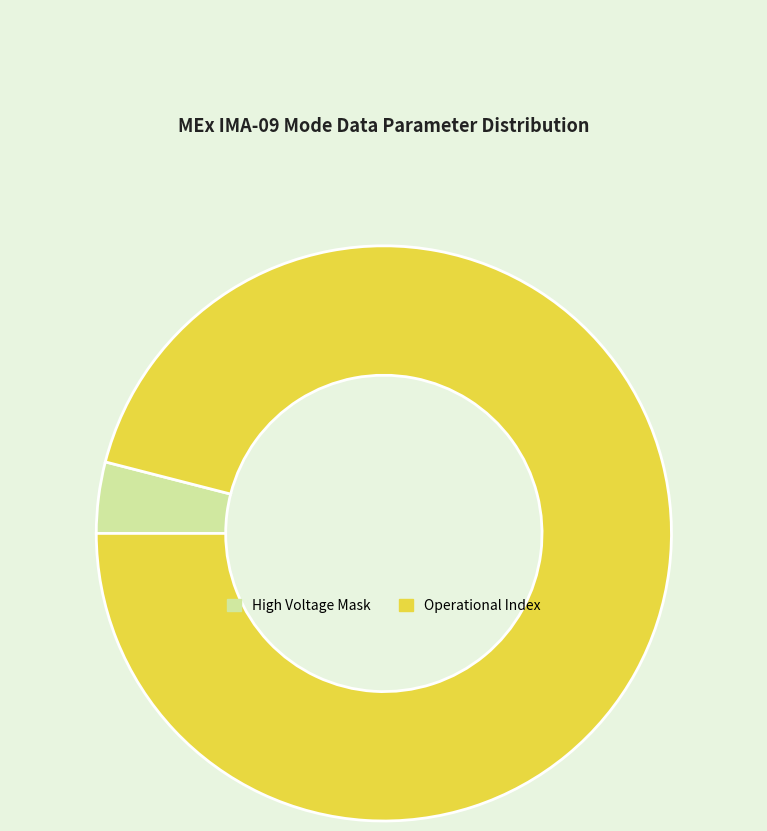

The High Voltage Mask slice represents 4% of the pie. True or false?

True